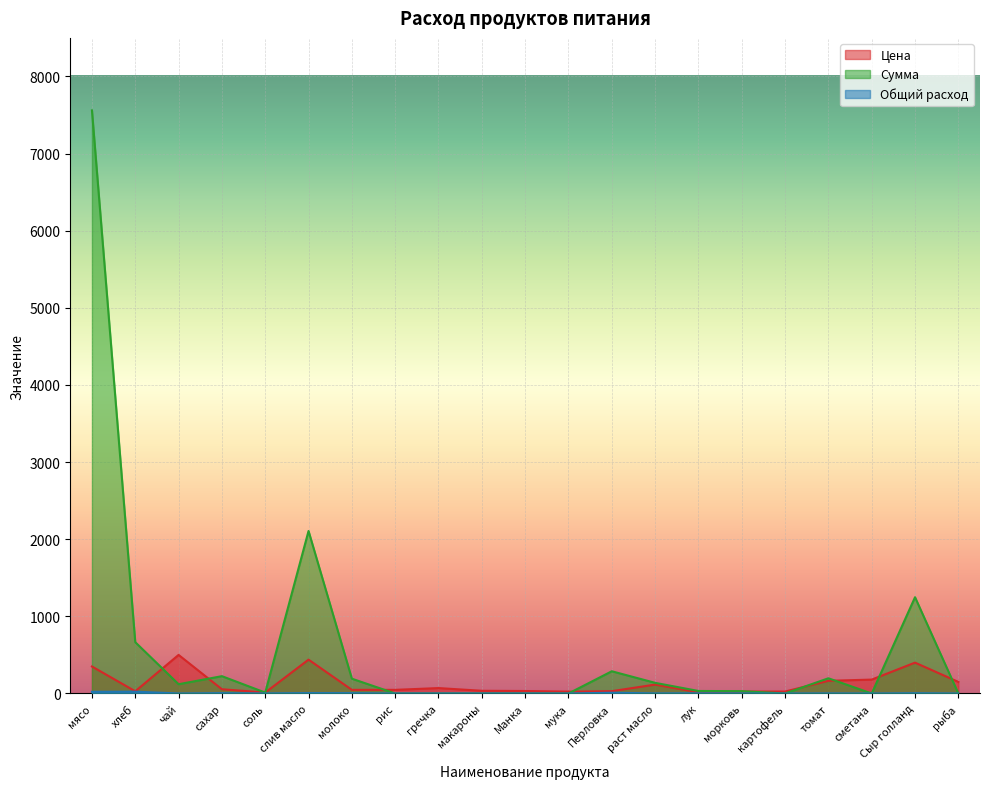

Reading left to right, list all the values displayed in this chart.

Цена: мясо=350.0	хлеб=28.6	чай=500.0	сахар=55.0	соль=12.0	слив масло=438.9	молоко=47.0	рис=47.0	гречка=70.0	макароны=35.0	Манка=32.0	мука=24.0	Перловка=30.0	раст масло=115.0	лук=15.0	морковь=25.0	картофель=25.0	томат=164.3	сметана=180.0	Сыр голланд=400.0	рыба=150.0
Сумма: мясо=7560.0	хлеб=665.1	чай=120.0	сахар=224.4	соль=11.5	слив масло=2106.7	молоко=191.8	рис=0.0	гречка=0.0	макароны=0.0	Манка=0.0	мука=0.0	Перловка=288.0	раст масло=138.0	лук=32.4	морковь=30.0	картофель=0.0	томат=197.1	сметана=0.0	Сыр голланд=1248.0	рыба=0.0
Общий расход: мясо=21.6	хлеб=23.3	чай=0.2	сахар=4.1	соль=1.0	слив масло=4.8	молоко=4.1	рис=0.0	гречка=0.0	макароны=0.0	Манка=0.0	мука=0.0	Перловка=9.6	раст масло=1.2	лук=2.2	морковь=1.2	картофель=0.0	томат=1.2	сметана=0.0	Сыр голланд=3.1	рыба=0.0